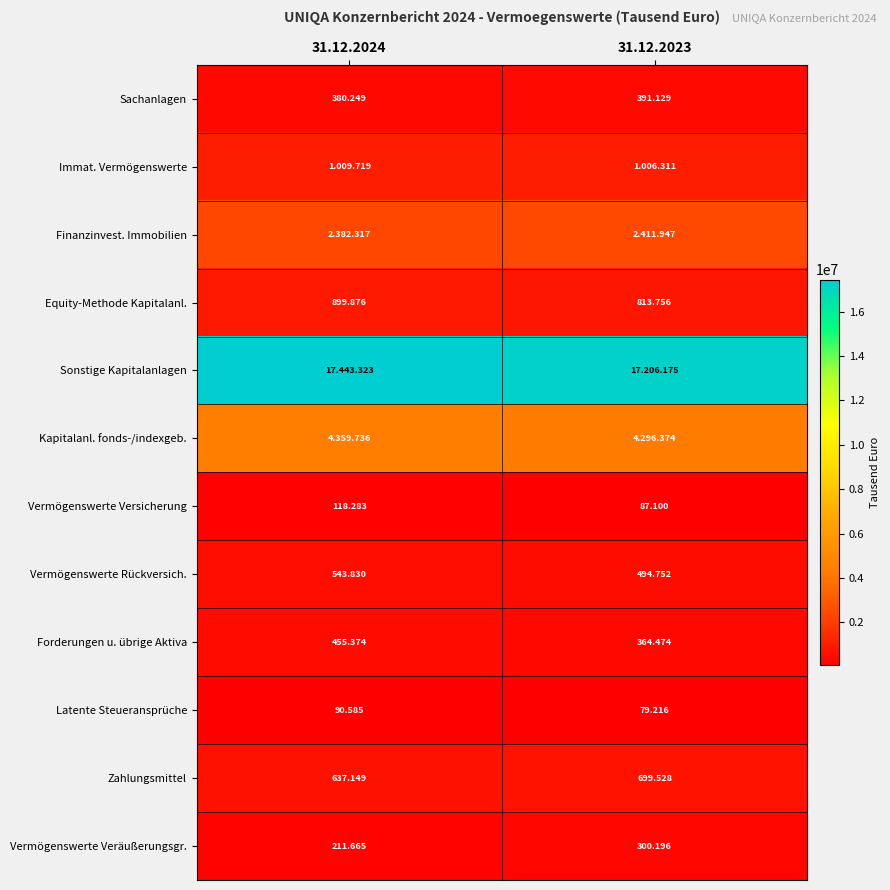

What value does the Sachanlagen series have at 31.12.2024, to the nearest 50?

380250